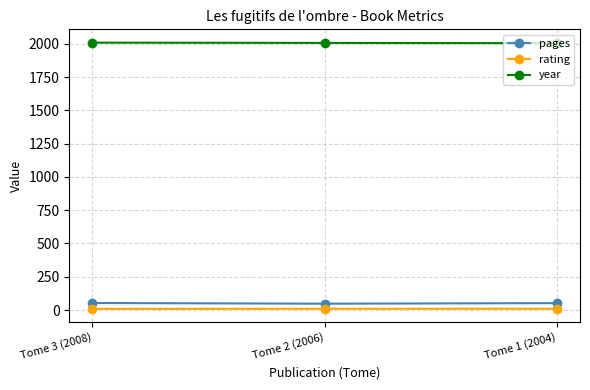

What is the label of the 3rd point from the left?

Tome 1 (2004)